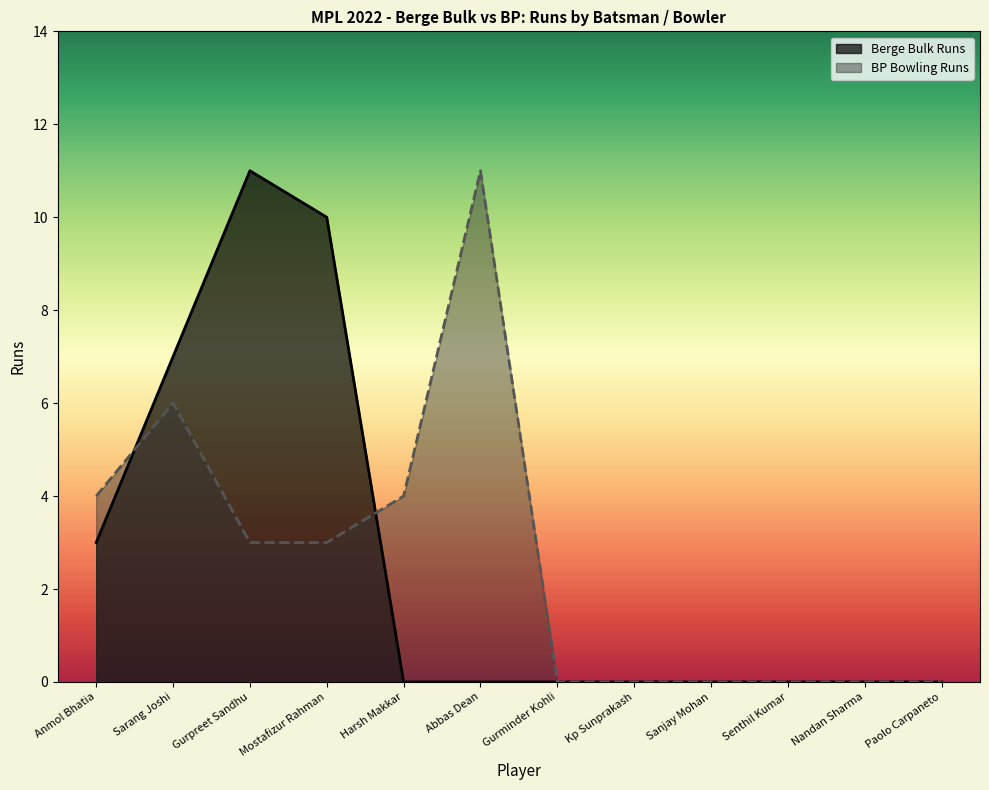

In BP Bowling Runs, how many points are higher than both neighbors (excluding endpoints)?

2